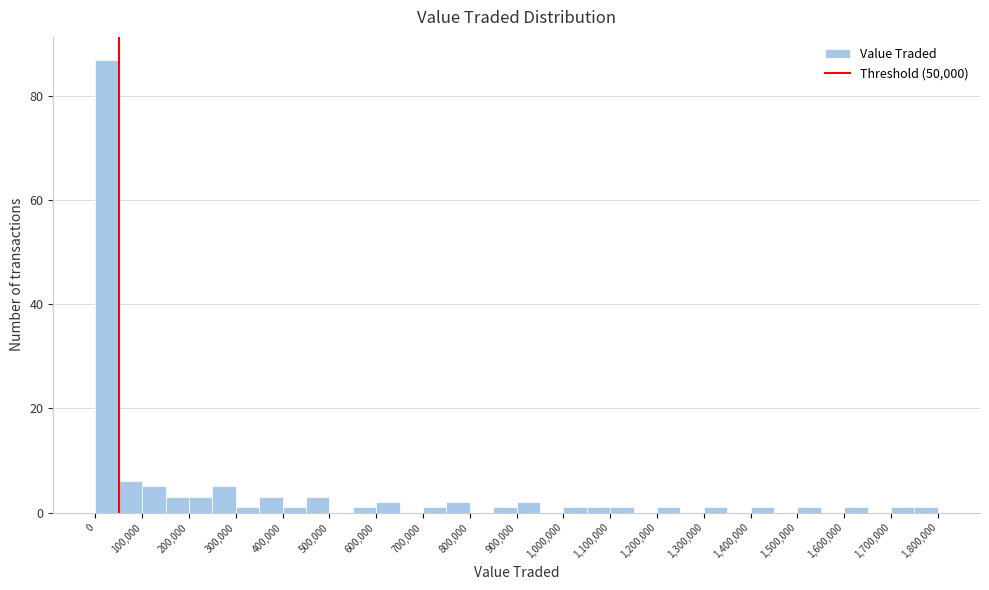

Reading left to right, transcribe this chart: for each bar, give the range it covers on the x-axis and its height. The values are not printed on the chart, so give them approximately, as read against the axis.

0 to 50000: 88
50000 to 100000: 6
100000 to 150000: 6
150000 to 200000: 4
200000 to 250000: 4
250000 to 300000: 6
300000 to 350000: under 2
350000 to 400000: 4
400000 to 450000: under 2
450000 to 500000: 4
500000 to 550000: 0
550000 to 600000: under 2
600000 to 650000: 2
650000 to 700000: 0
700000 to 750000: under 2
750000 to 800000: 2
800000 to 850000: 0
850000 to 900000: under 2
900000 to 950000: 2
950000 to 1000000: 0
1000000 to 1050000: under 2
1050000 to 1100000: under 2
1100000 to 1150000: under 2
1150000 to 1200000: 0
1200000 to 1250000: under 2
1250000 to 1300000: 0
1300000 to 1350000: under 2
1350000 to 1400000: 0
1400000 to 1450000: under 2
1450000 to 1500000: 0
1500000 to 1550000: under 2
1550000 to 1600000: 0
1600000 to 1650000: under 2
1650000 to 1700000: 0
1700000 to 1750000: under 2
1750000 to 1800000: under 2